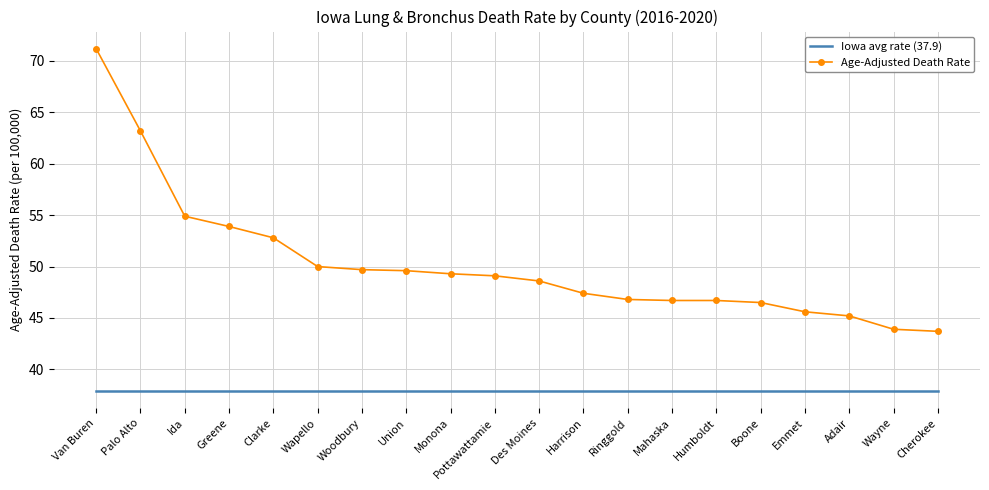

What is the average value of the Iowa avg rate (37.9) series?

37.9